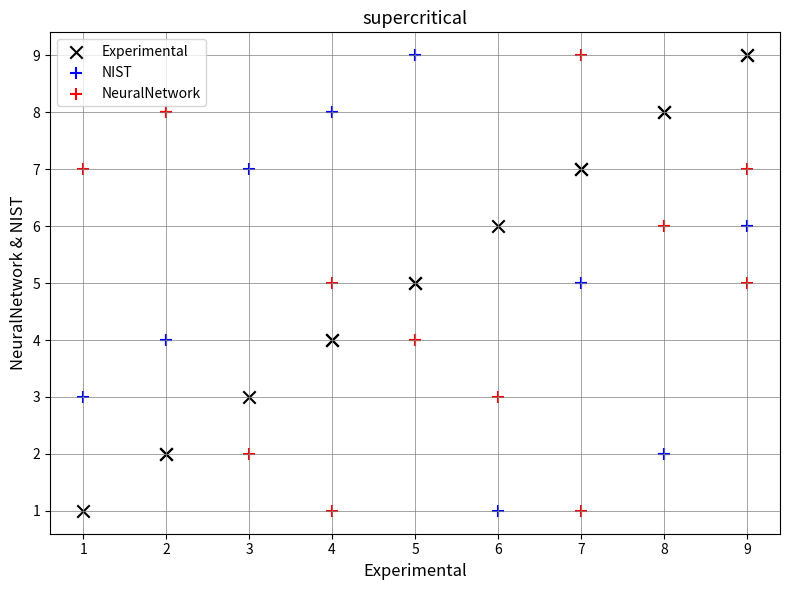

What is the X range (max minus min) for the scatter plot?

8